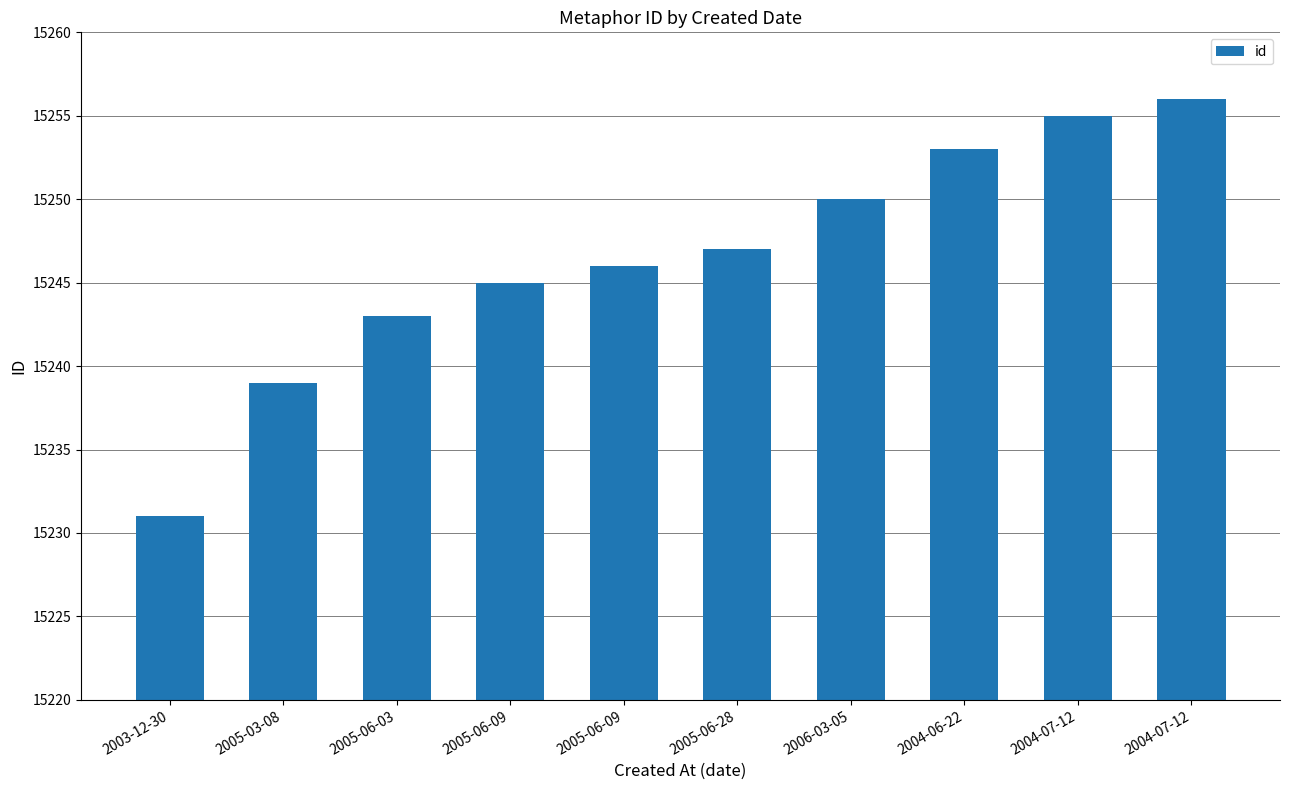

Between 2005-06-03 and 2005-06-28, which is larger?

2005-06-28